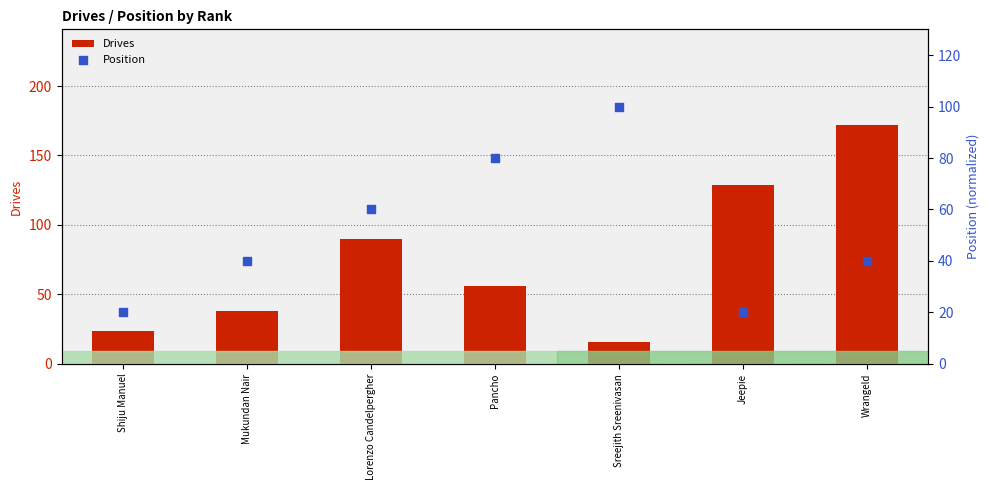

At which category is the sum across all series the highest?

Wrangeld